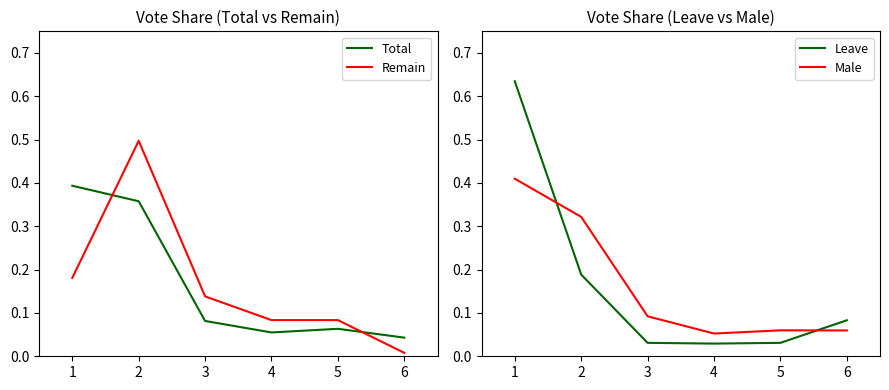

At which category is the sum across all series the highest?

1